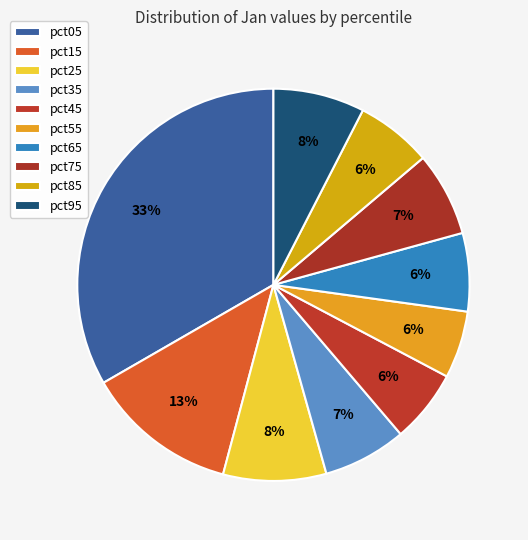

Count the number of slices in the pie.

10